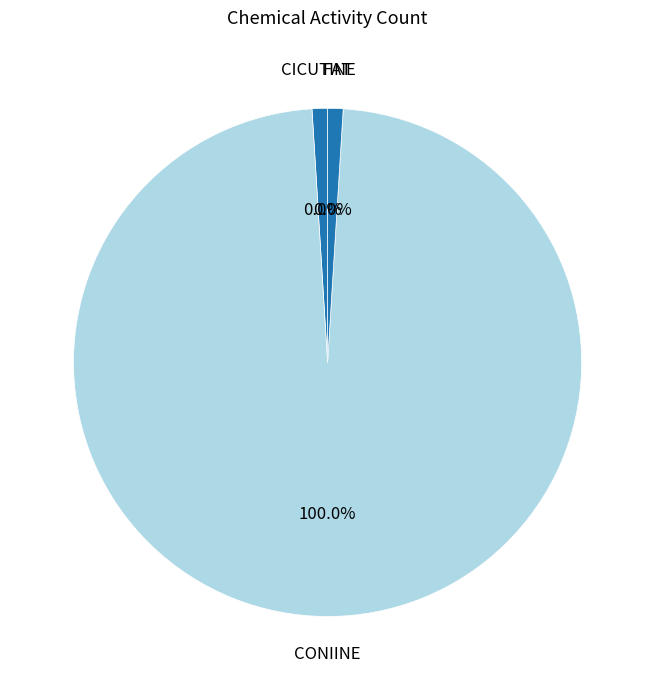

What percentage is NOT represented by FAT?

100.0%